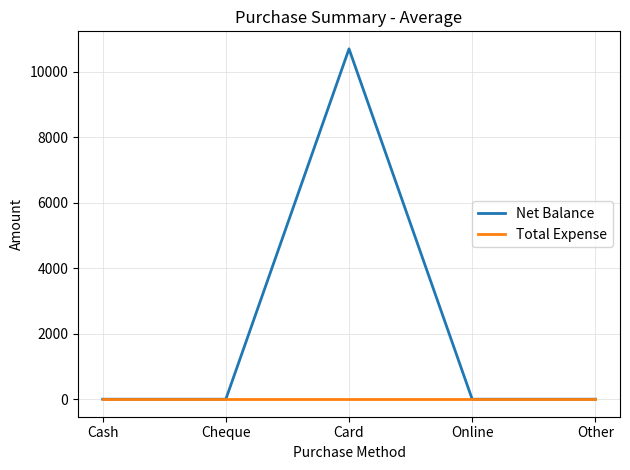

Rank the series by their maximum value, from highest to lowest.

Net Balance, Total Expense